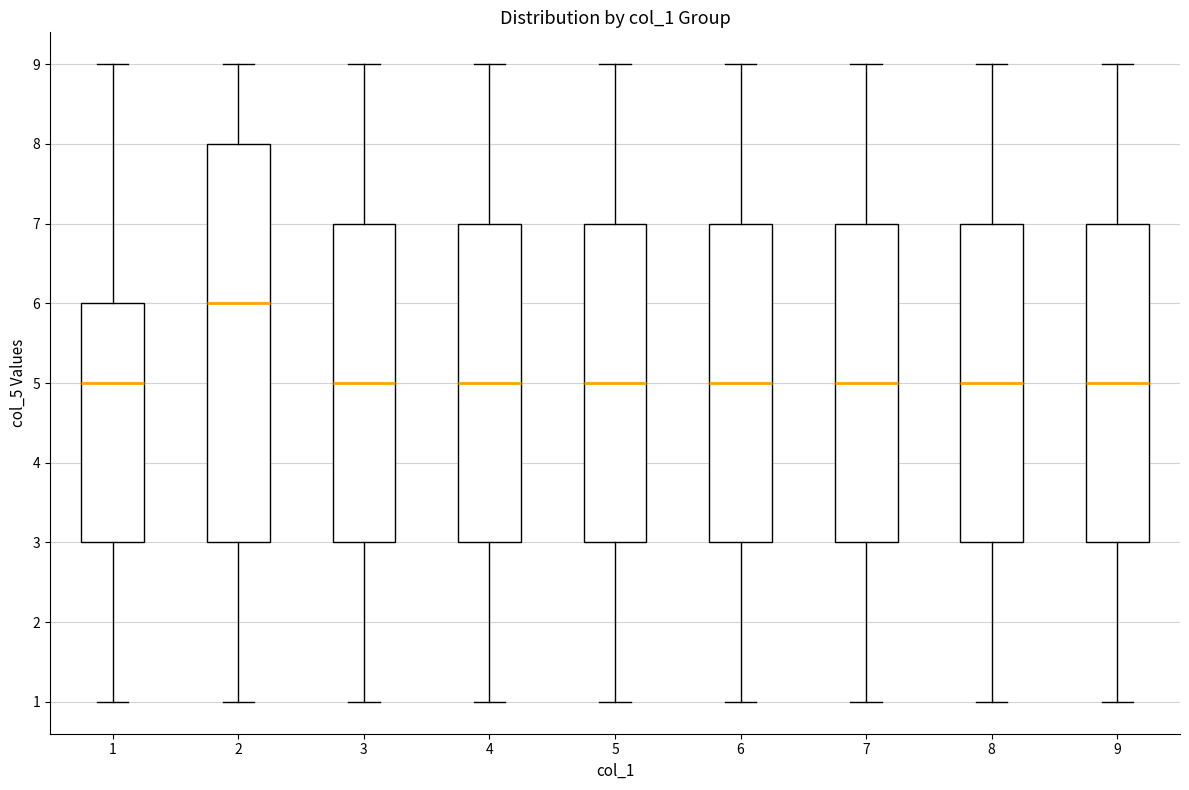

Reading left to right, read every box against the y-axis: the position of its median line, the range the box covers, and the ends of its whiskers. The values are not printed on the chart, so give them approximately, as read against the axis.

1: median 5, box 3 to 6, whiskers 1 to 9
2: median 6, box 3 to 8, whiskers 1 to 9
3: median 5, box 3 to 7, whiskers 1 to 9
4: median 5, box 3 to 7, whiskers 1 to 9
5: median 5, box 3 to 7, whiskers 1 to 9
6: median 5, box 3 to 7, whiskers 1 to 9
7: median 5, box 3 to 7, whiskers 1 to 9
8: median 5, box 3 to 7, whiskers 1 to 9
9: median 5, box 3 to 7, whiskers 1 to 9